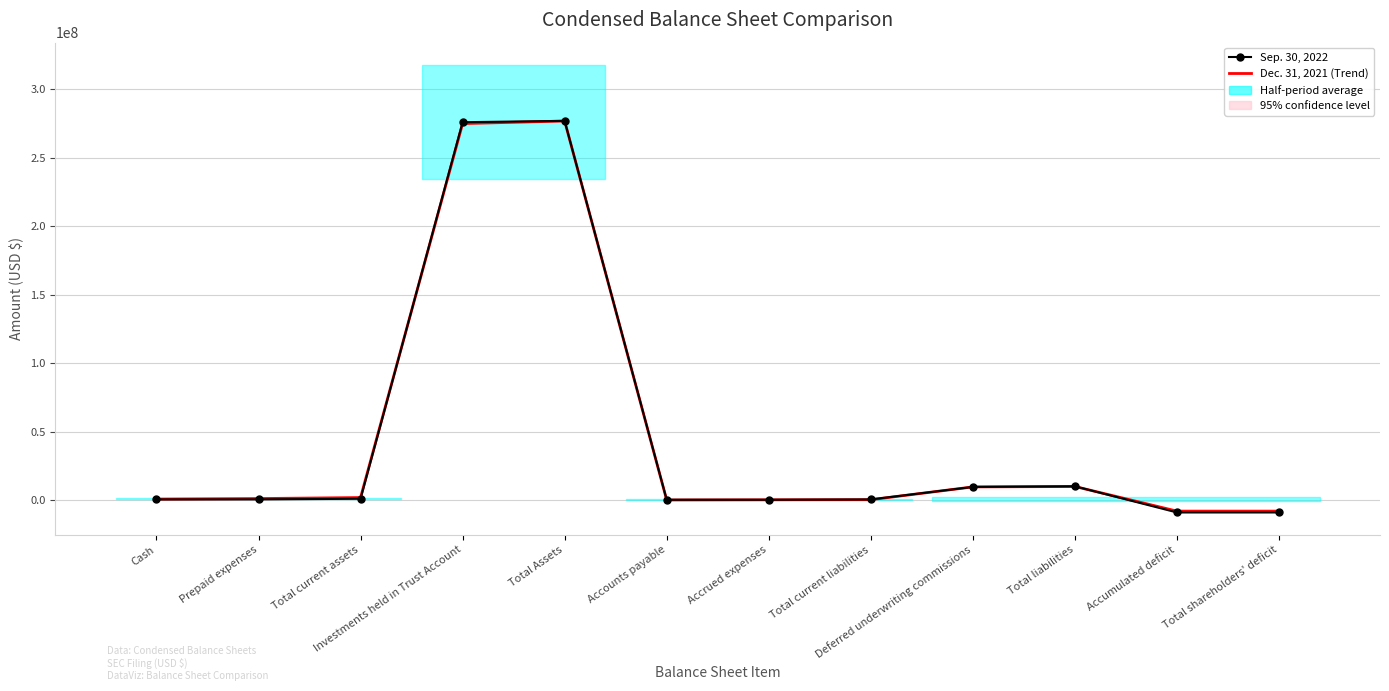

What is the sum of the Sep. 30, 2022 values at Total Assets and Deferred underwriting commissions?

286603583